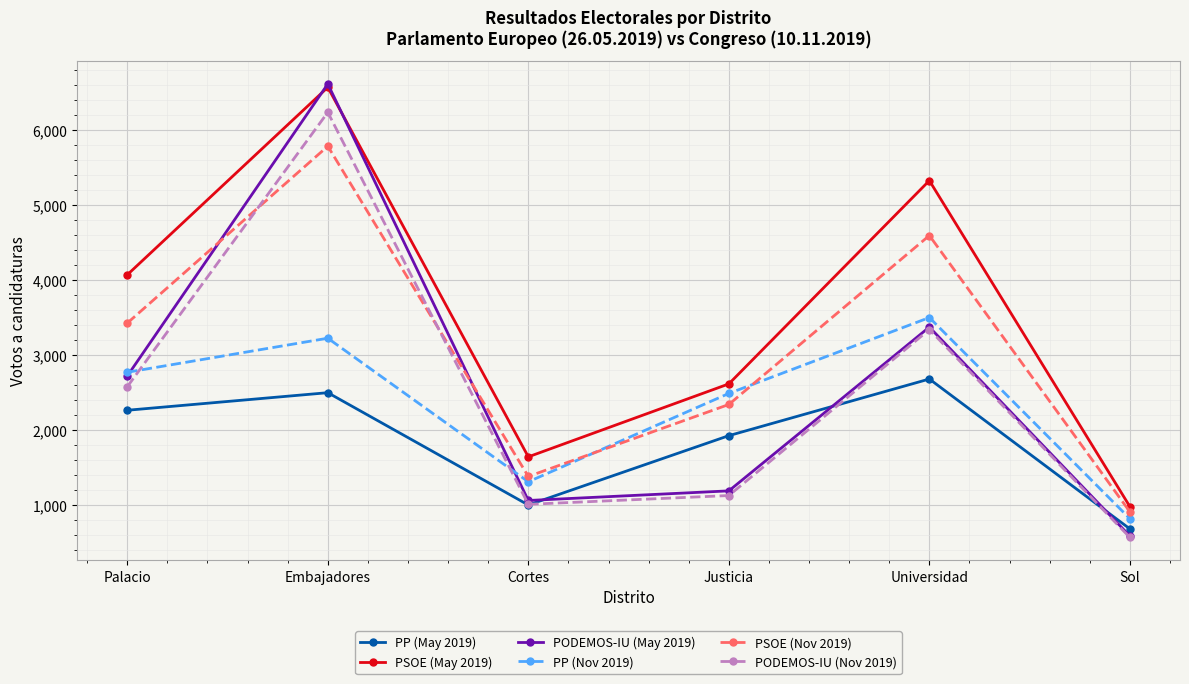

Which series has the widest spread of values?

PODEMOS-IU (May 2019)